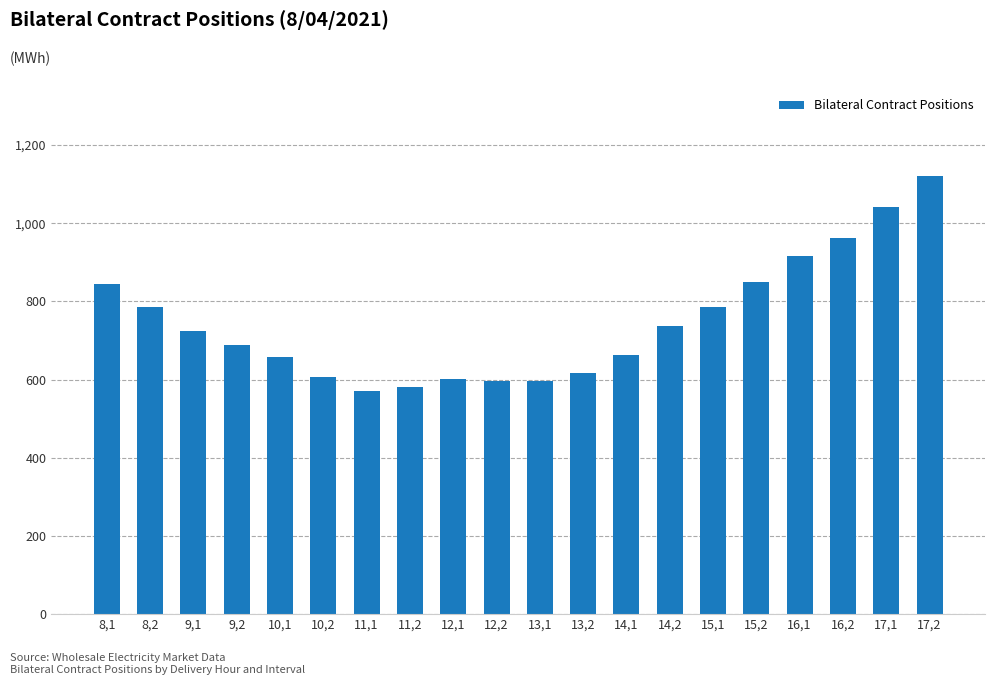

What is the sum of all values?

14951.3